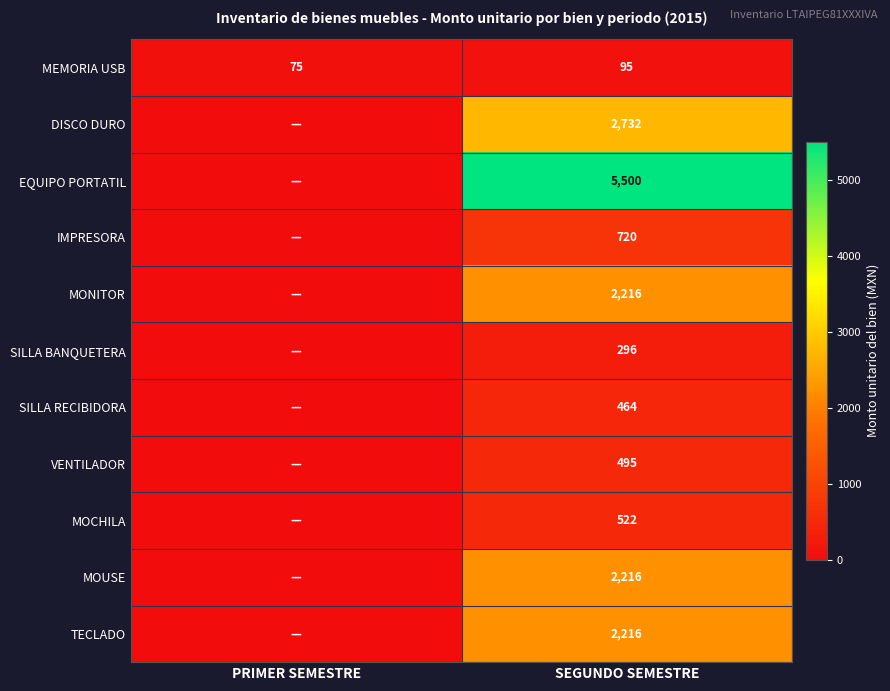

Is it true that EQUIPO PORTATIL equals 5500 at SEGUNDO SEMESTRE?

True